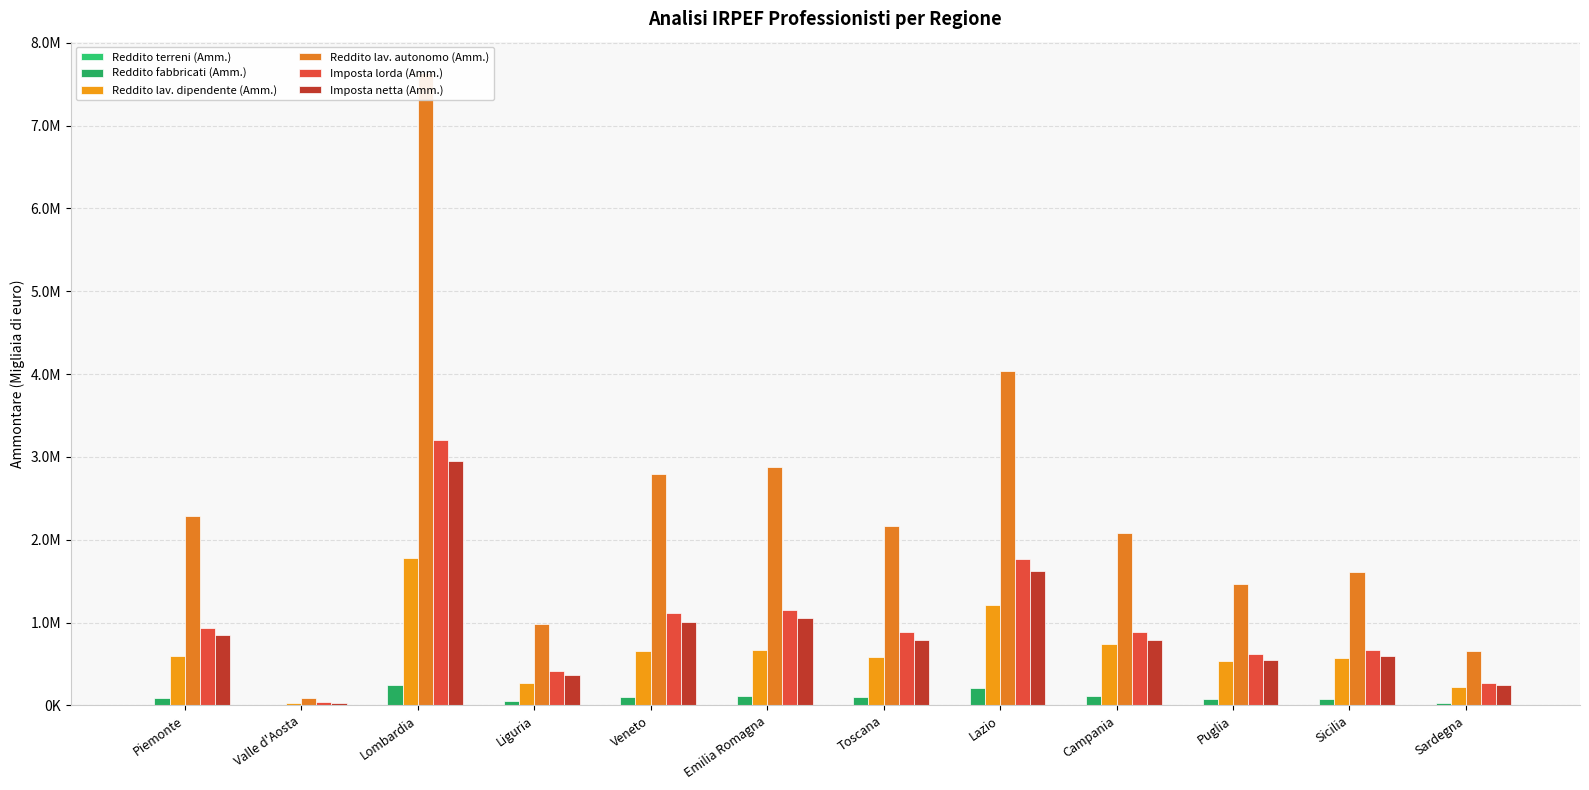

List the labels in order of Reddito fabbricati (Amm.) value, smallest first.

Valle d'Aosta, Sardegna, Liguria, Sicilia, Puglia, Piemonte, Toscana, Veneto, Emilia Romagna, Campania, Lazio, Lombardia